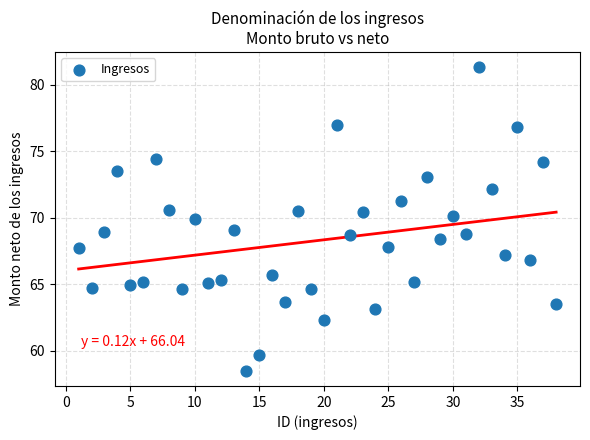

What is the range of X values (max minus min)?

37.0